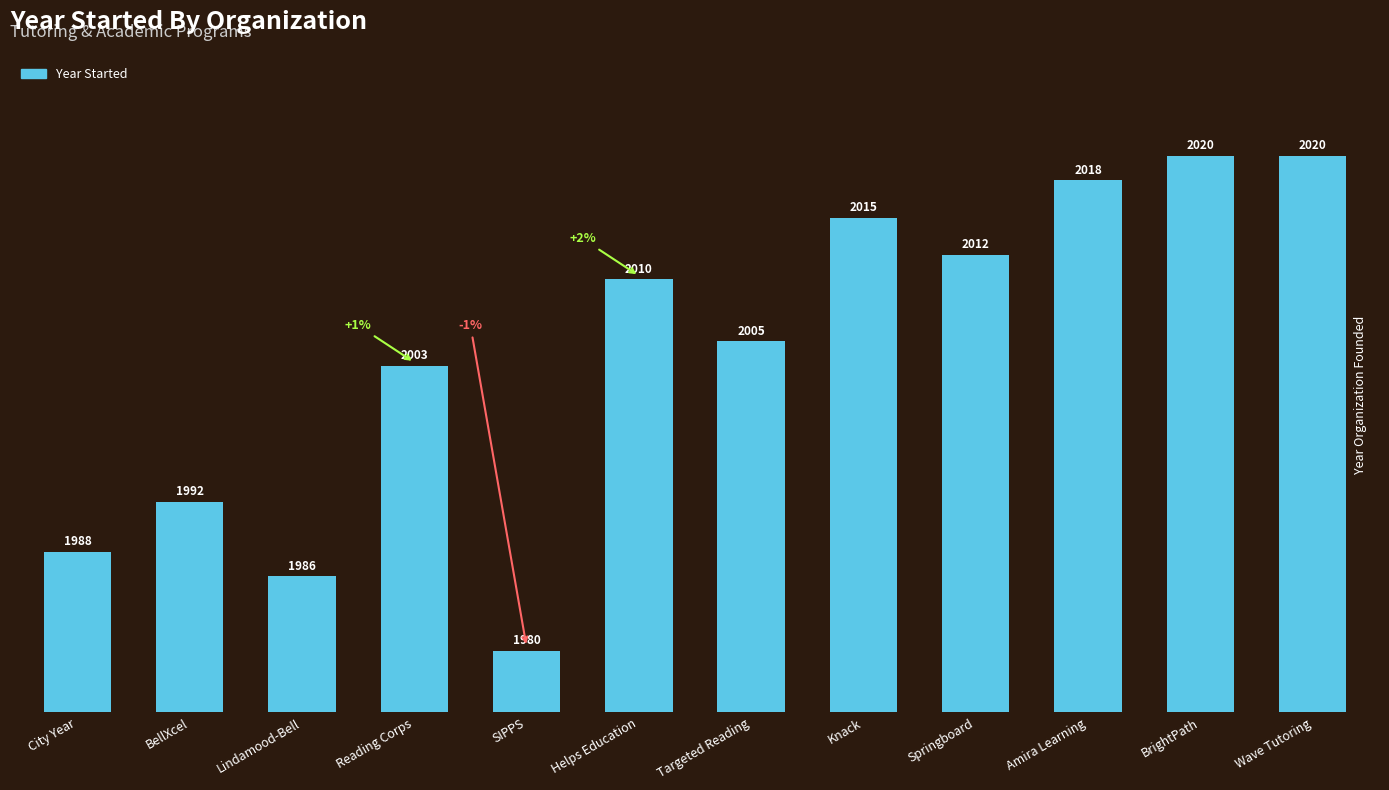

What is the difference between the maximum and second lowest values?

34